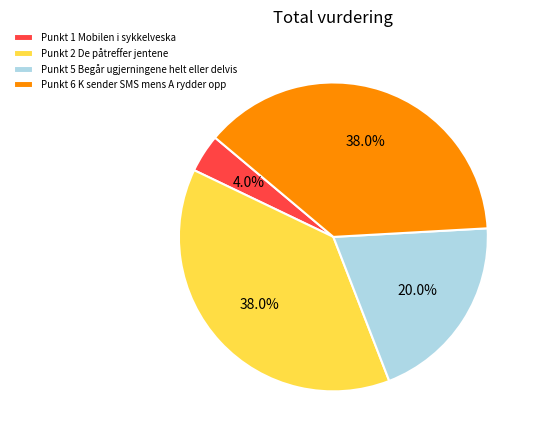

Which slice is the smallest?

Punkt 1 Mobilen i sykkelveska